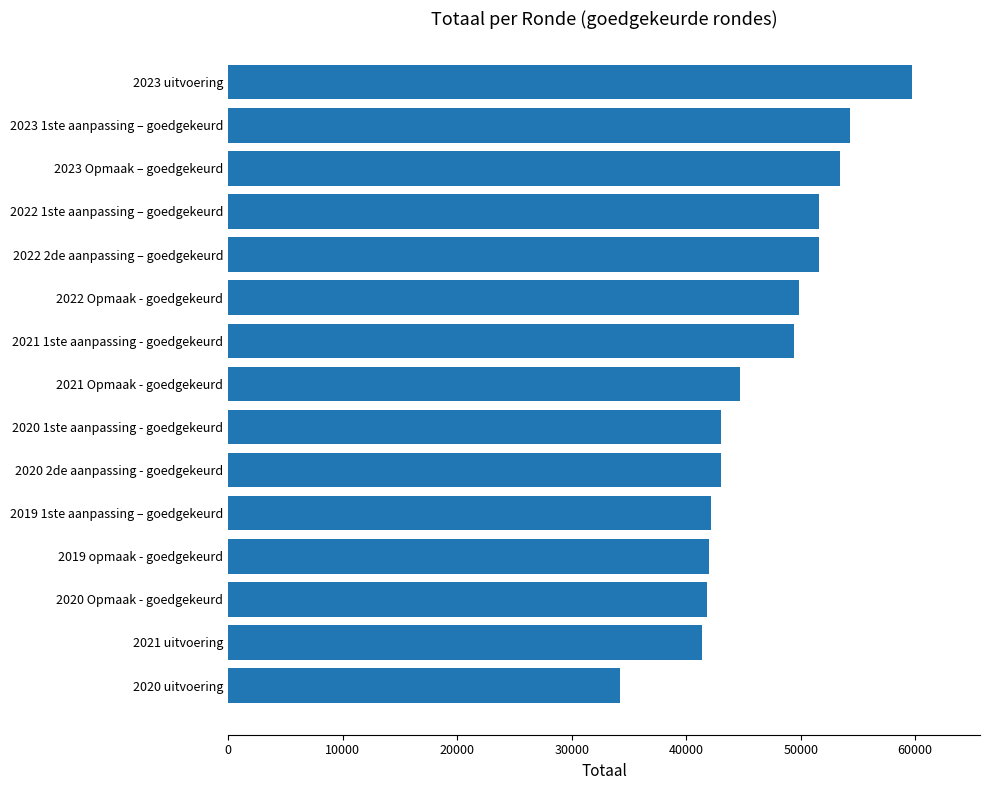

What is the value of the 2nd bar from the top?

54341